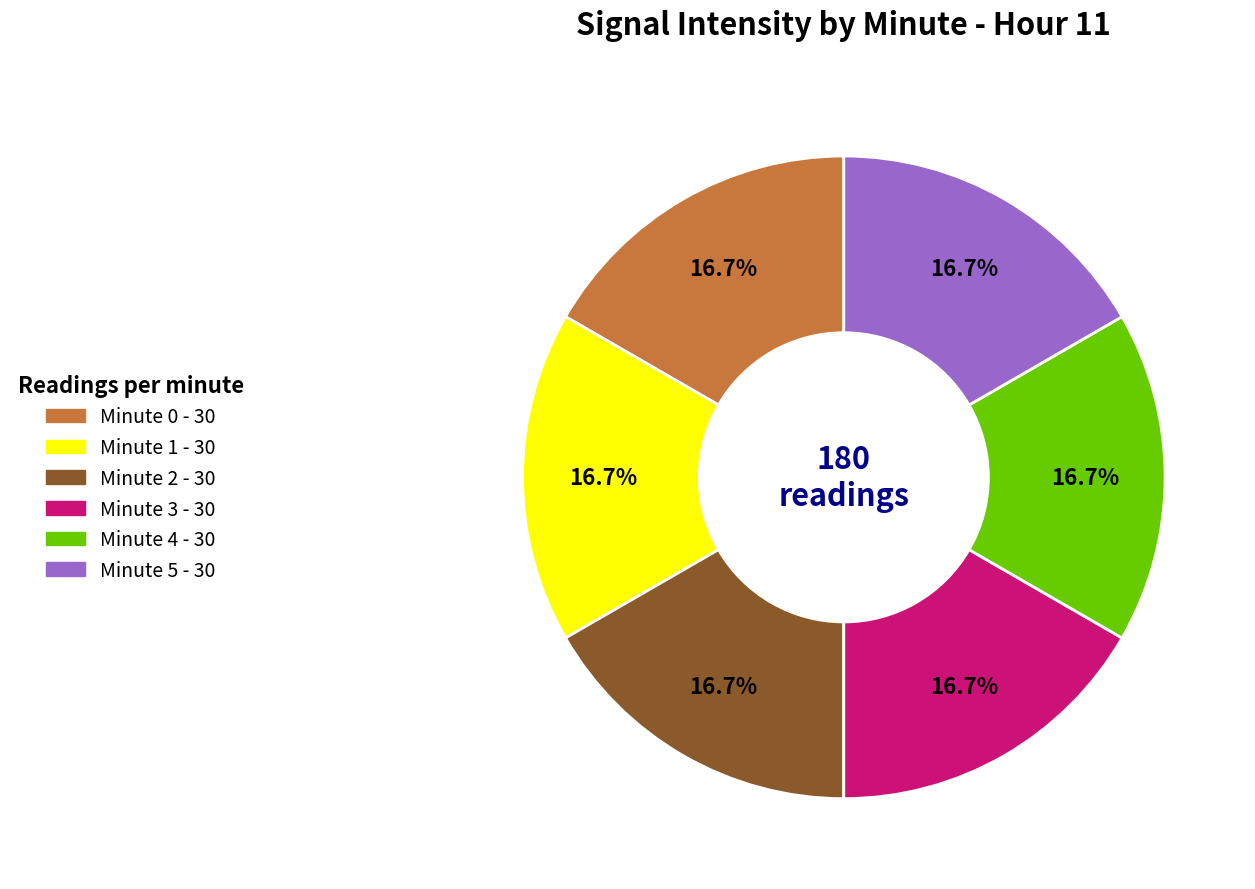

What portion of the pie excludes Minute 0?

83.3%